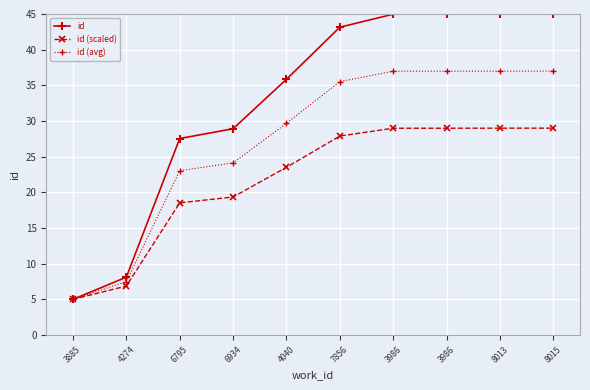

At how many categories does at least one series exceed 25?

8